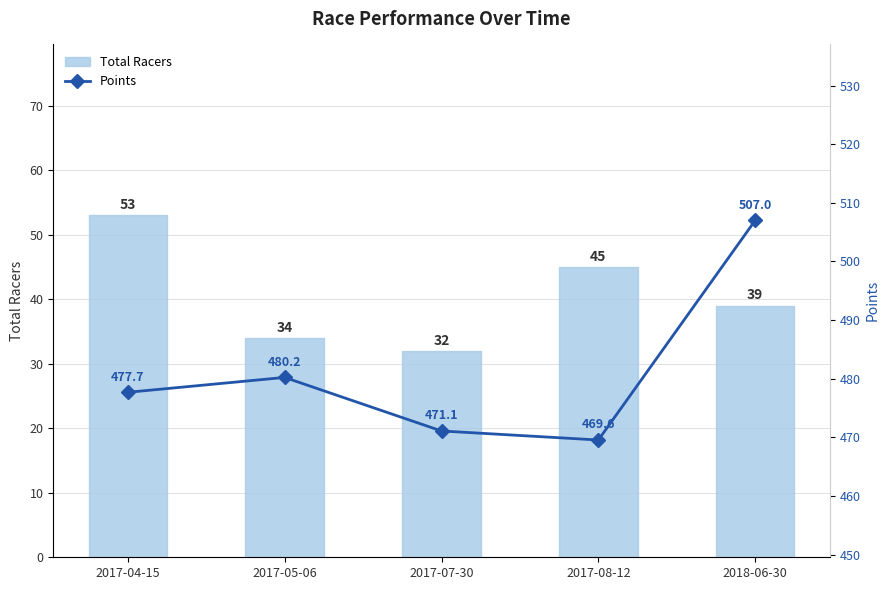

What position from the left is 2017-07-30?

3